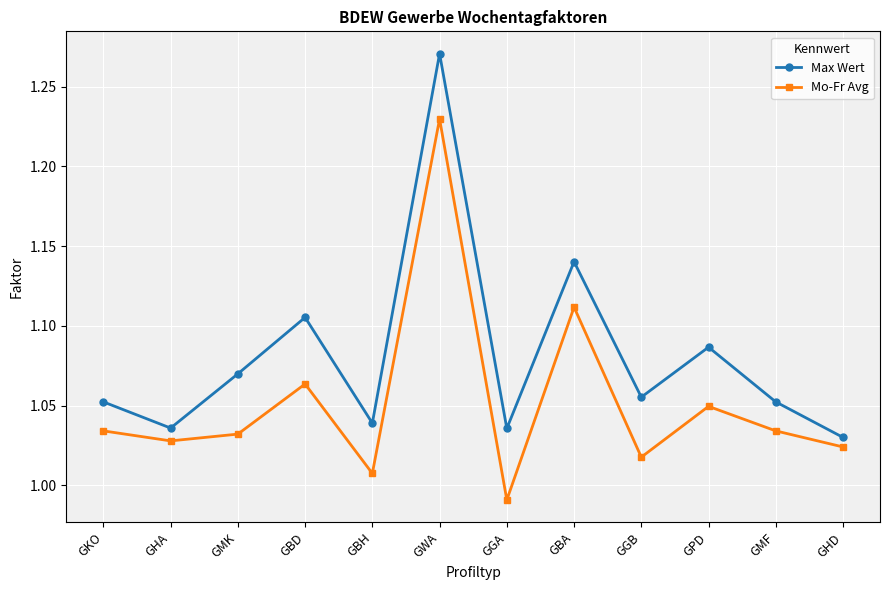

What position from the right is GBH?

8